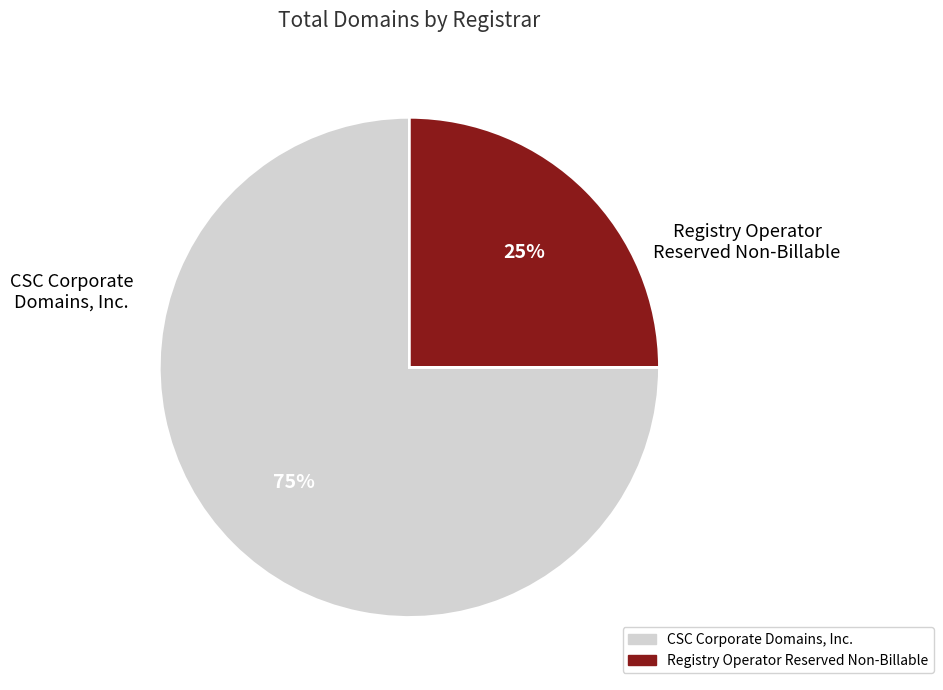

To the nearest percent, what is the combined percentage of CSC Corporate Domains, Inc. and Registry Operator Reserved Non-Billable?

100%